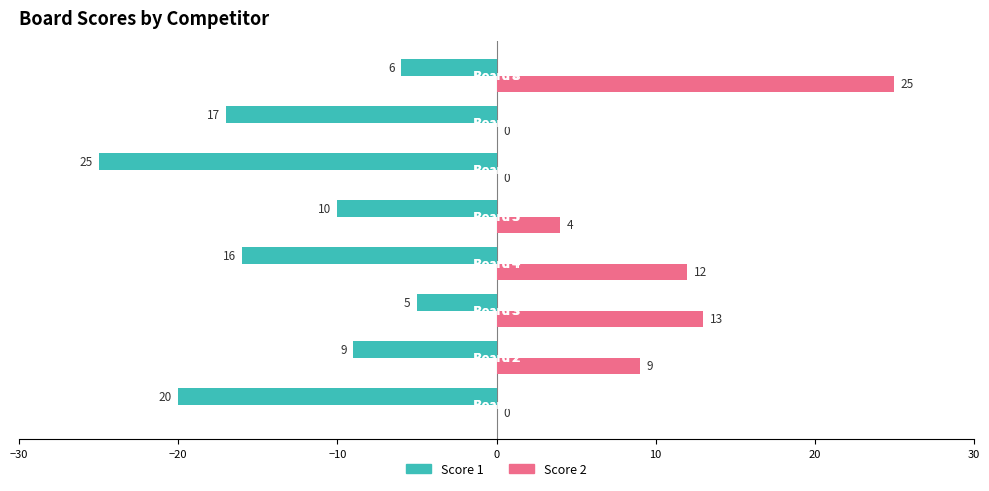

What is the maximum value for Score 1?

-5